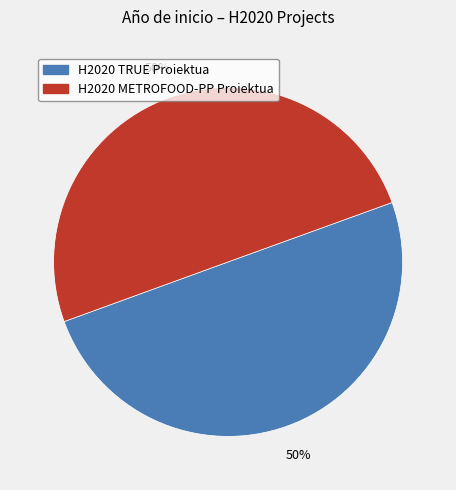

Combined, do H2020 METROFOOD-PP Proiektua and H2020 TRUE Proiektua account for over 50%?

Yes